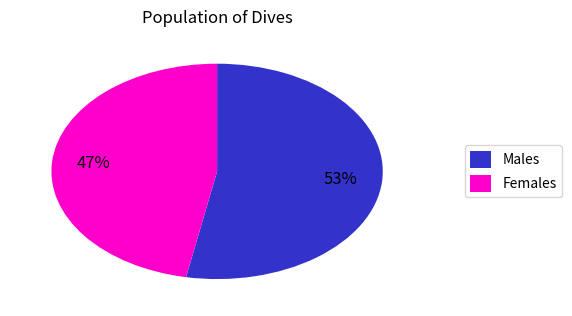

Is there any slice that represents more than half of the pie?

Yes